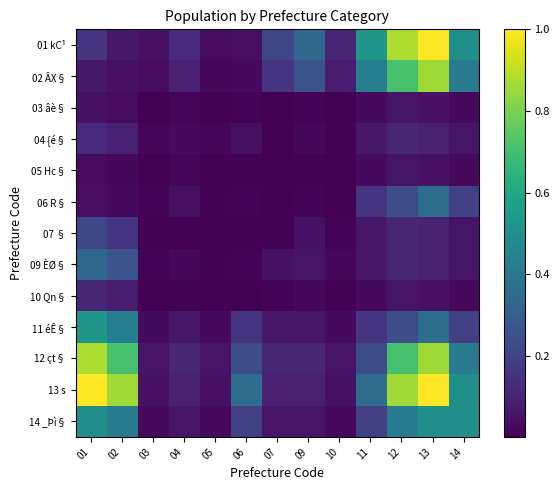

Which series has the largest total across all categories?

13 s